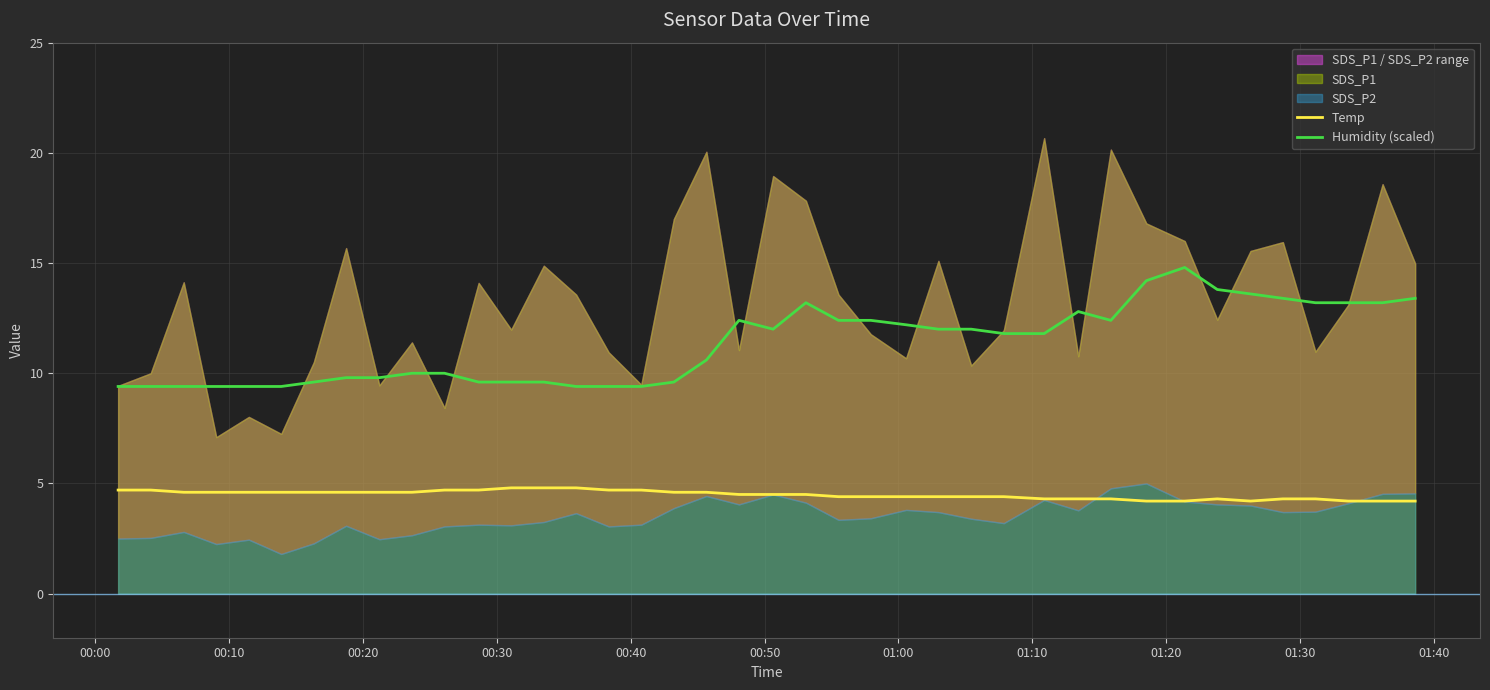

What is the lowest value of the Temp series?

4.2